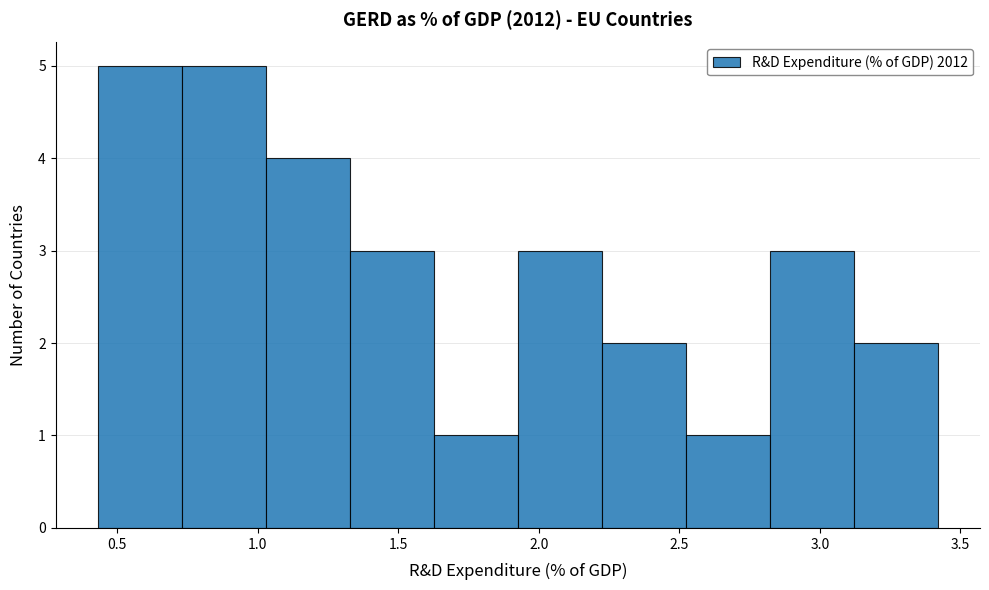

Reading left to right, transcribe this chart: for each bar, give the range it covers on the x-axis and its height. Neither the bar edges nor the heights are printed on the chart, so give them approximately, as read against the axes.

0.45 to 0.75: 5
0.75 to 1.05: 5
1.05 to 1.35: 4
1.35 to 1.65: 3
1.65 to 1.95: 1
1.95 to 2.20: 3
2.20 to 2.50: 2
2.50 to 2.80: 1
2.80 to 3.10: 3
3.10 to 3.40: 2